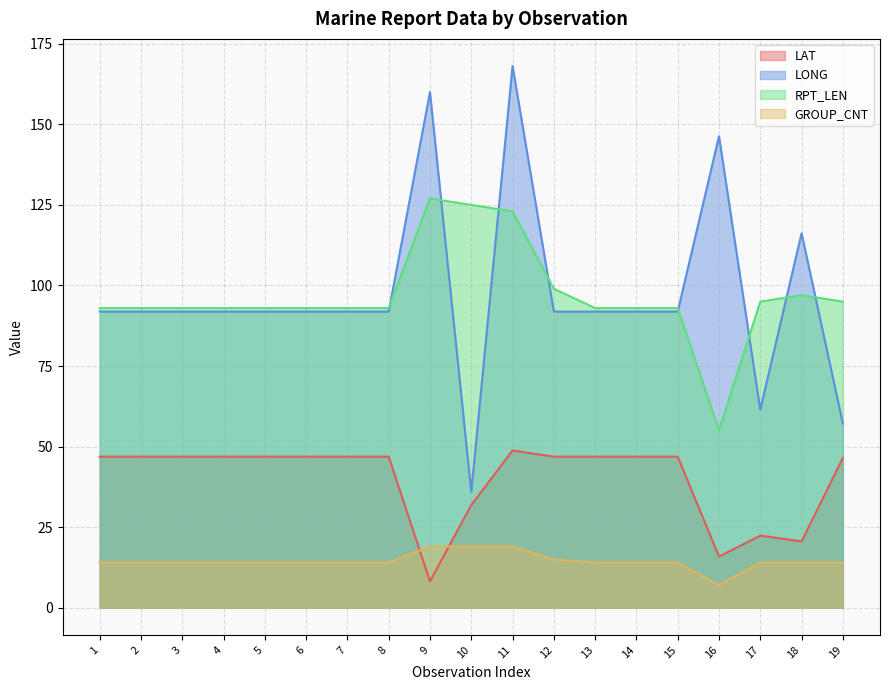

Does the chart display data point markers on the line(s)?

No